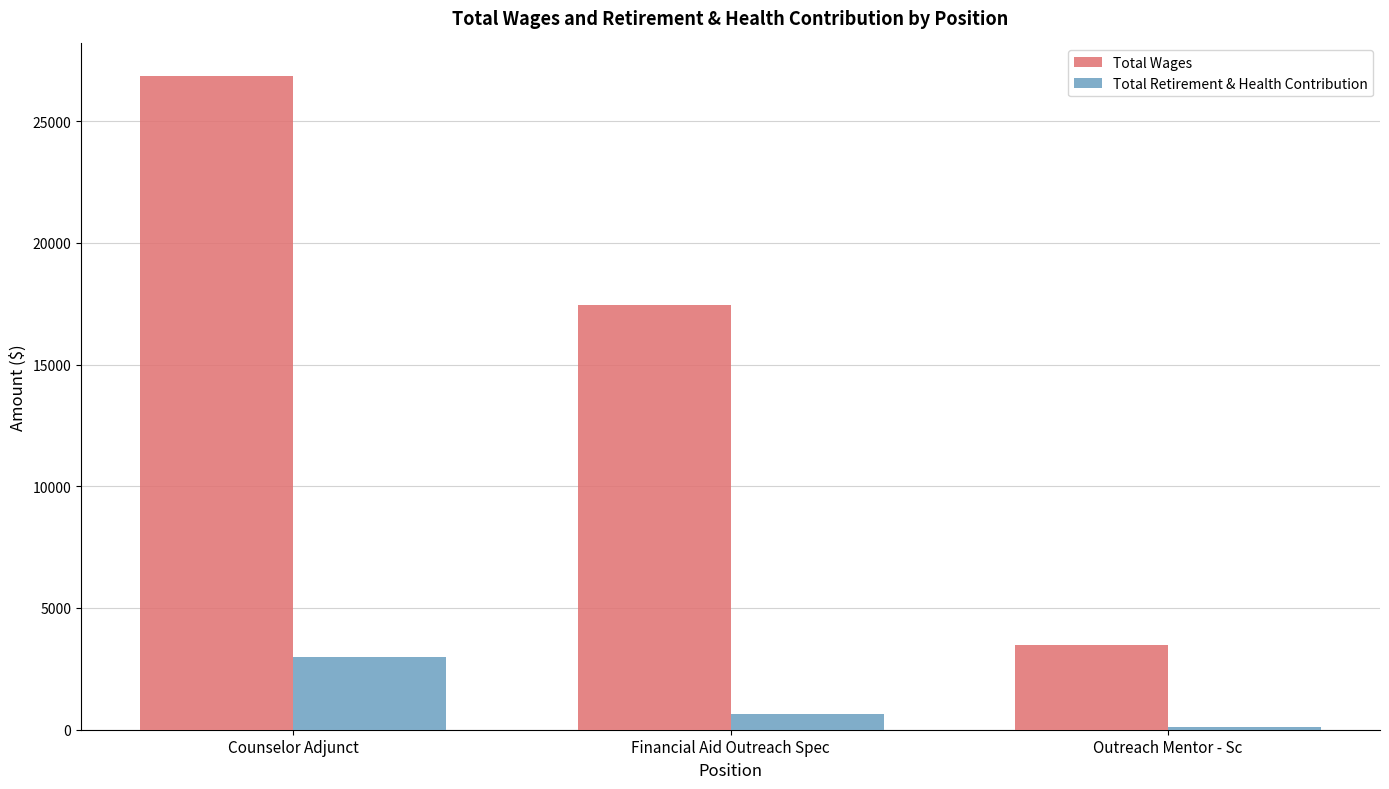

Count the number of categories in the chart.

3